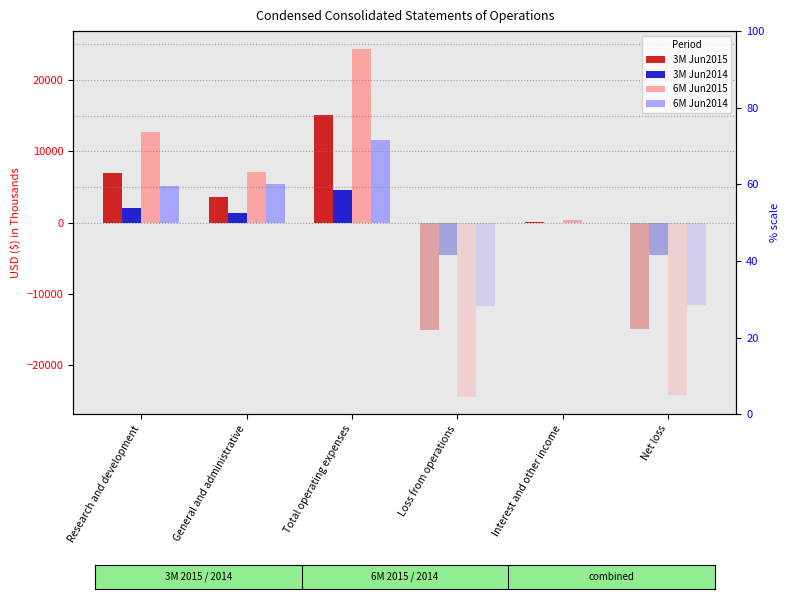

Does the chart contain stacked bars?

No